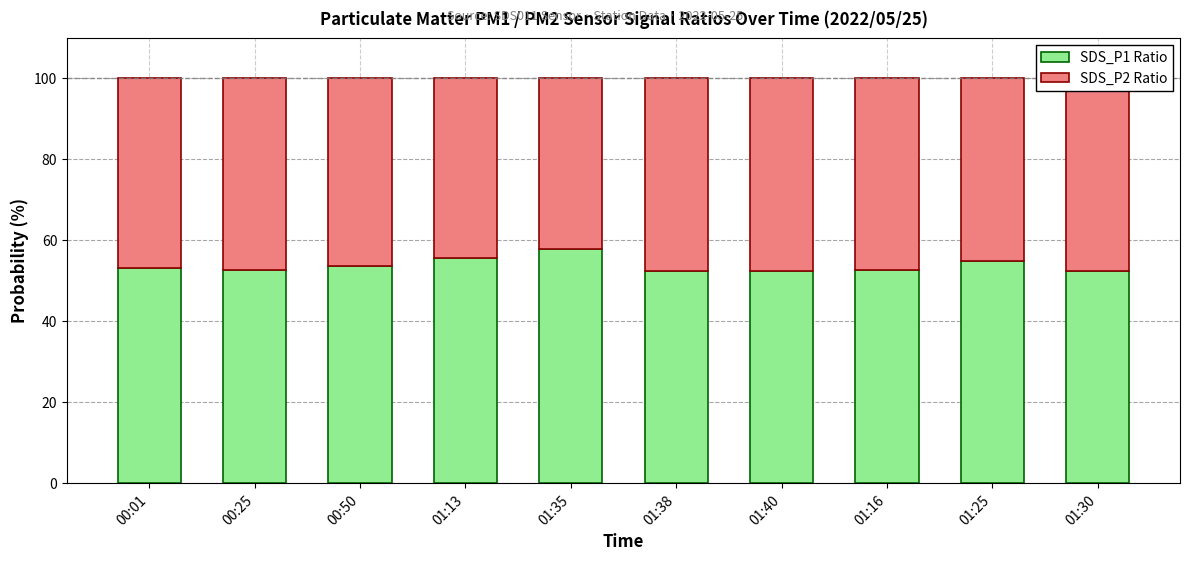

Which category has the highest value in the SDS_P1 Ratio series?

01:35